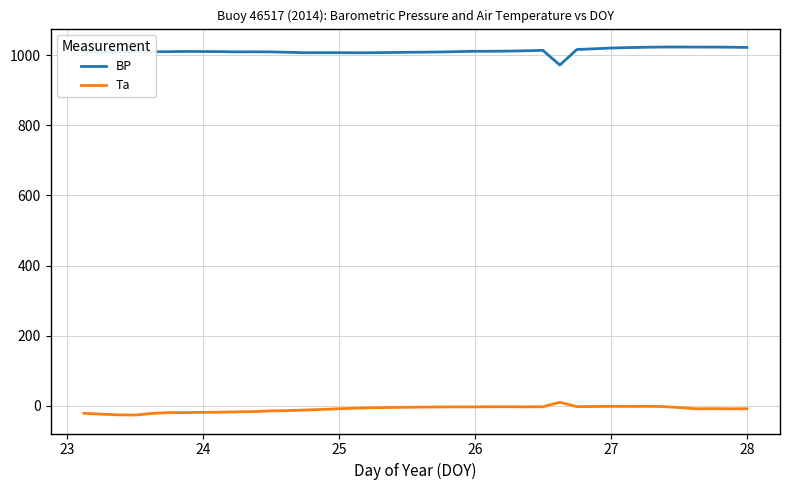

Does the chart display data point markers on the line(s)?

No